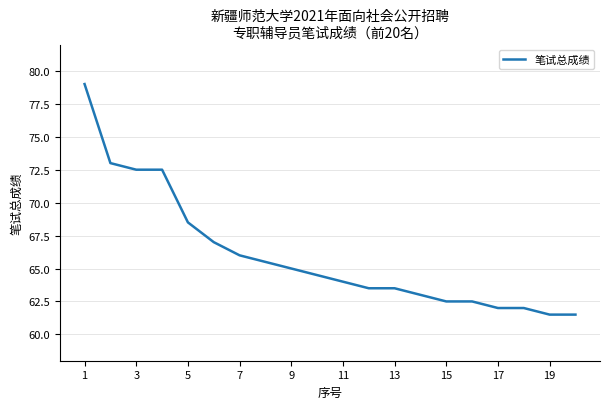

What is the minimum value shown in the chart?

61.5